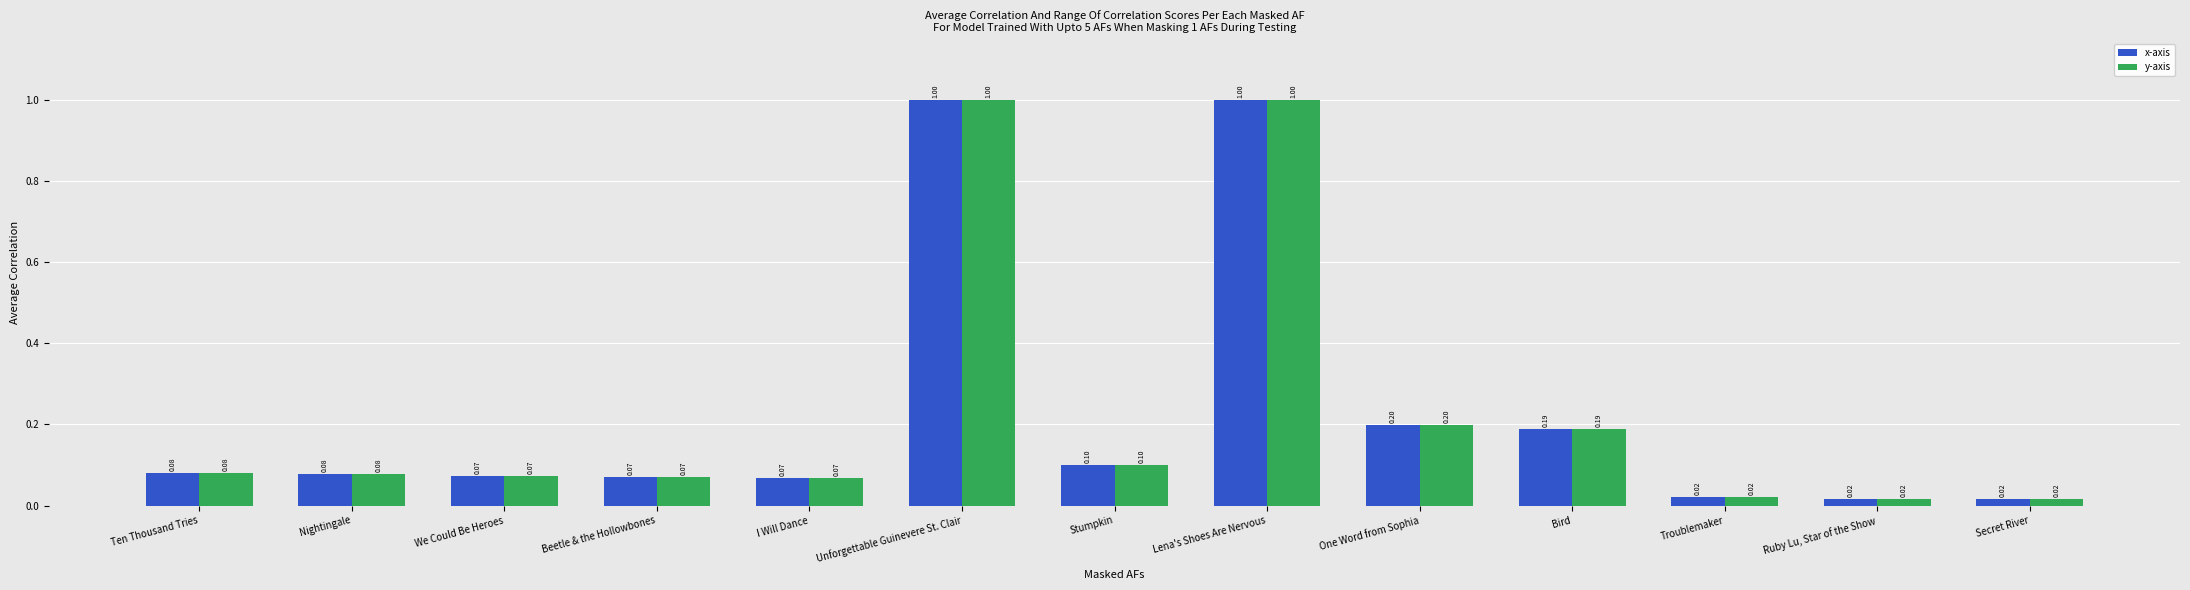

At how many categories does at least one series exceed 0?

13